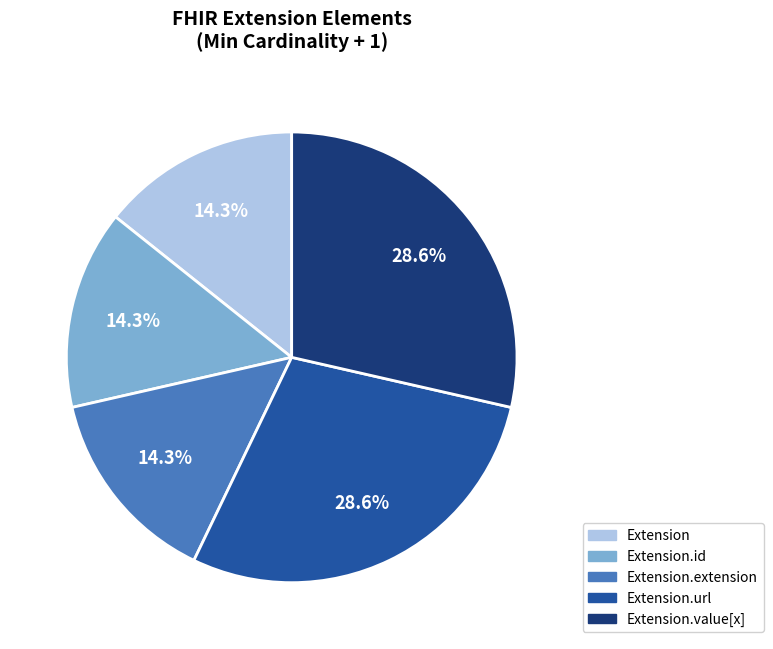

Is there a majority slice in this chart?

No